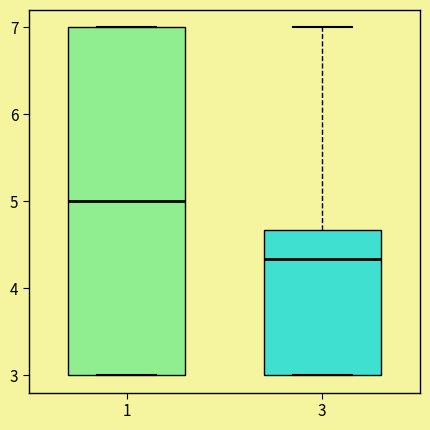

Which box's median line is the highest?

1